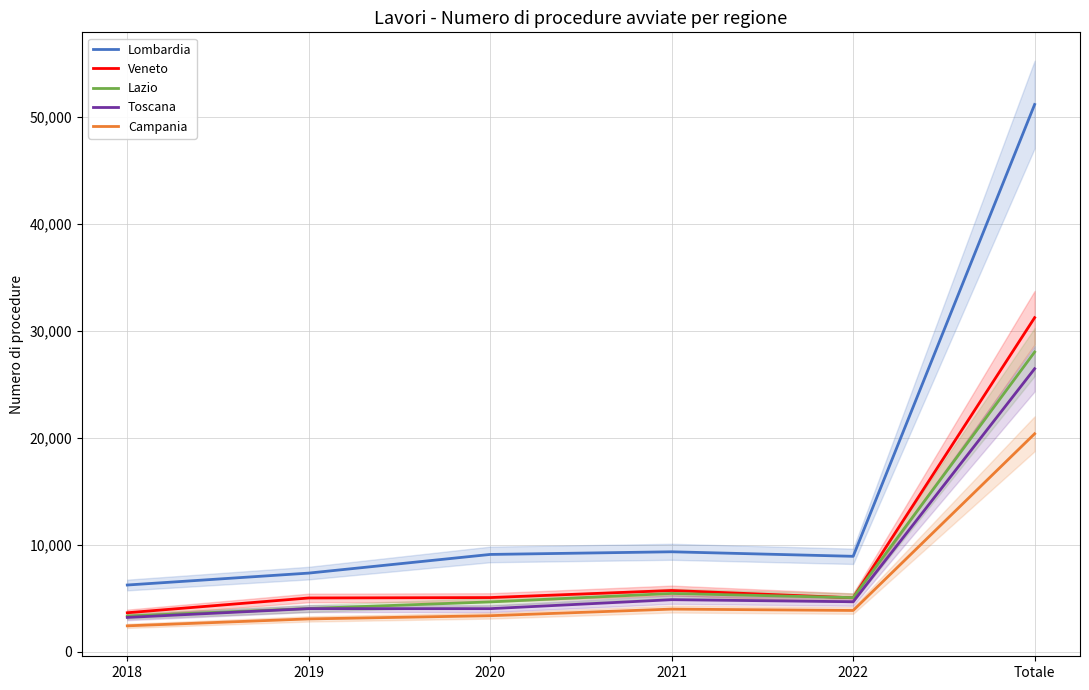

How many lines are shown in the chart?

5